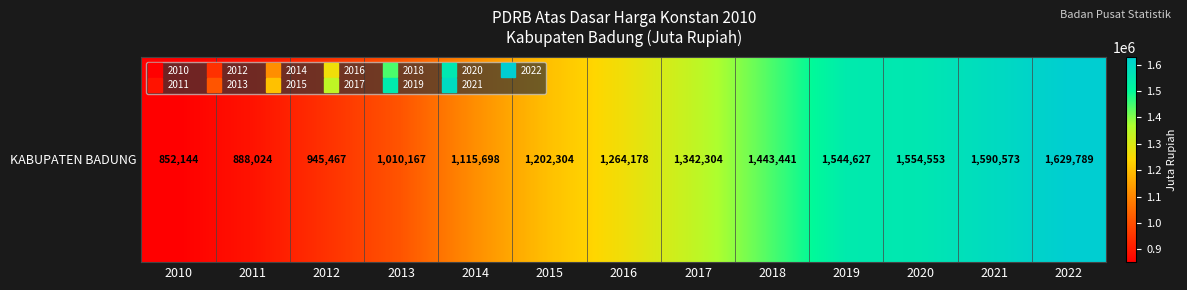

What is the maximum value shown in the chart?

1629789.0